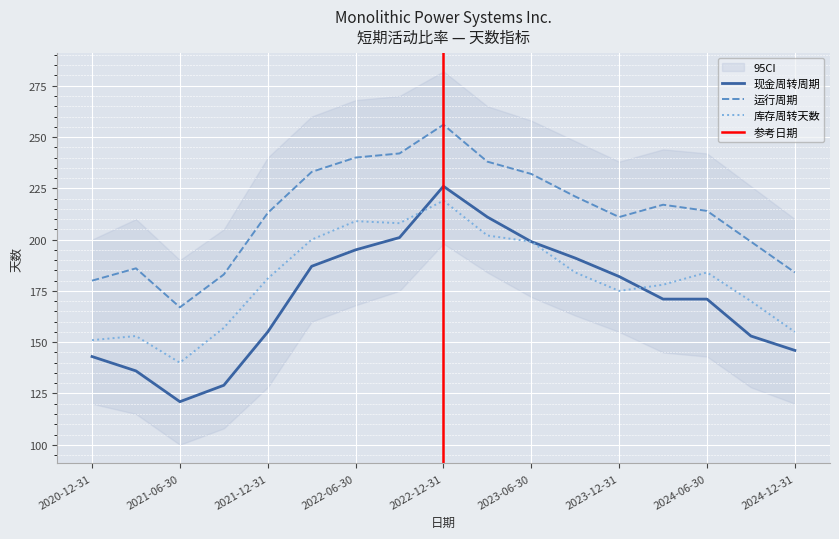

Which series has the largest total across all categories?

运行周期